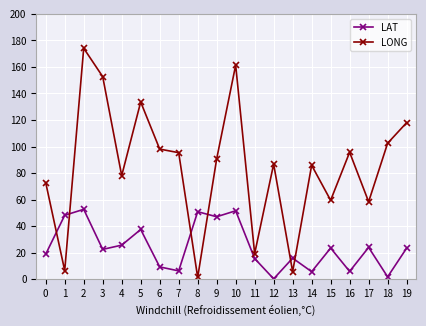

True or false: LAT has more than 0 interior local peaks.

True